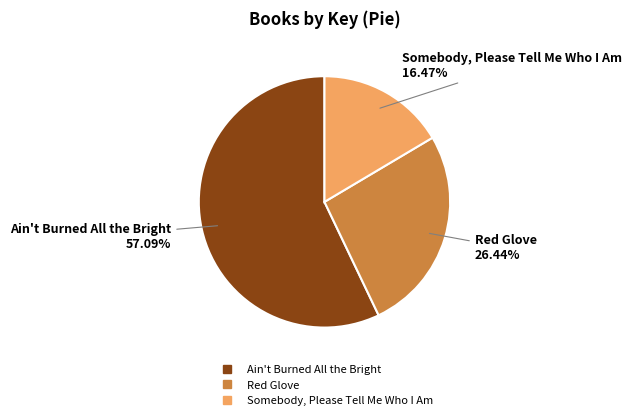

Rank the categories by value from highest to lowest.

Ain't Burned All the Bright, Red Glove, Somebody, Please Tell Me Who I Am